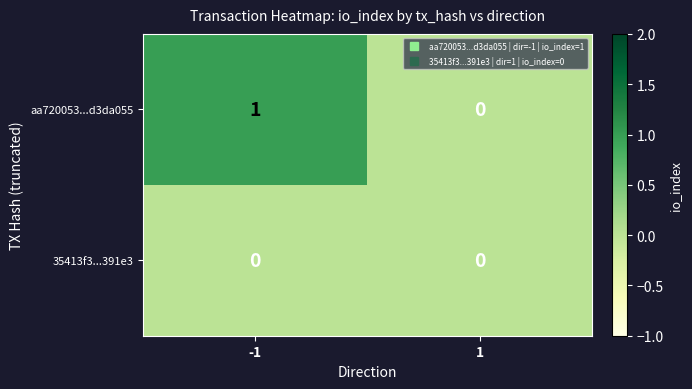

Is the value of 35413f3...391e3 at 1 greater than the value of aa720053...d3da055 at -1?

No